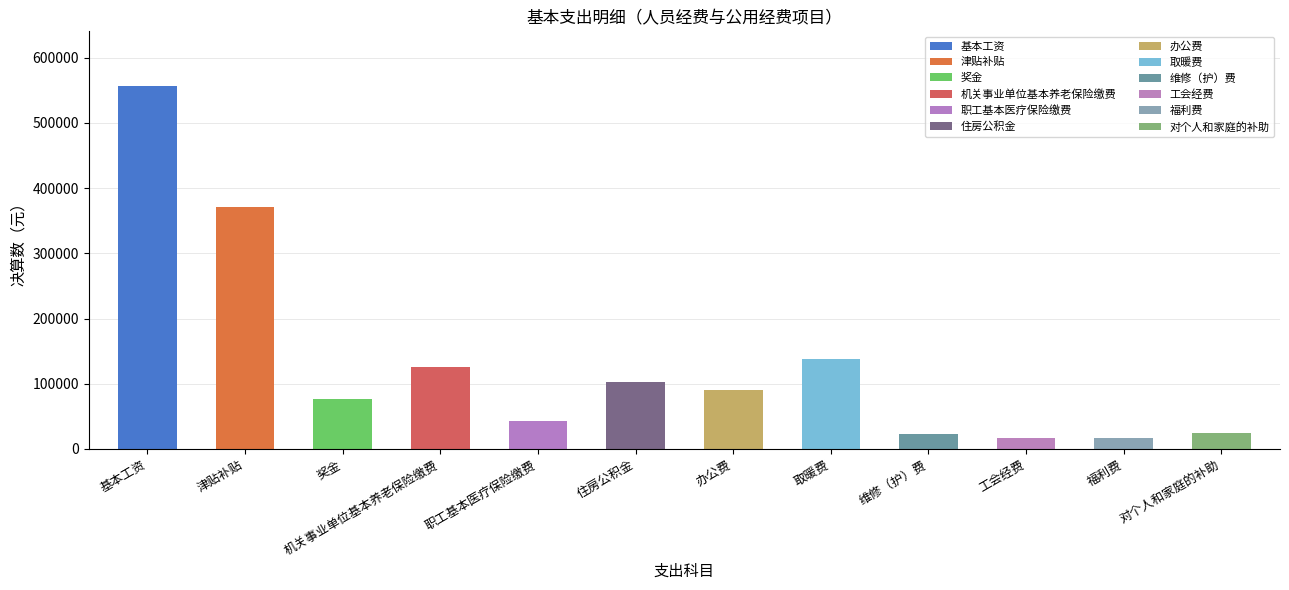

What position from the right is 对个人和家庭的补助?

1